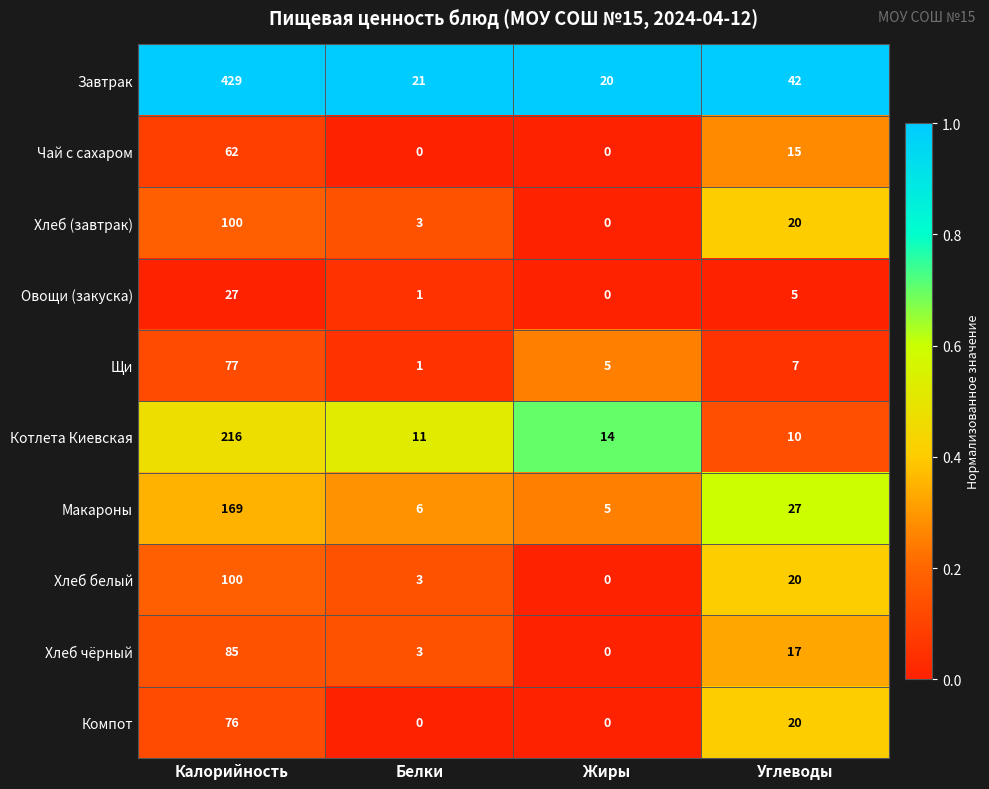

Which series changed the most between Белки and Жиры?

Щи